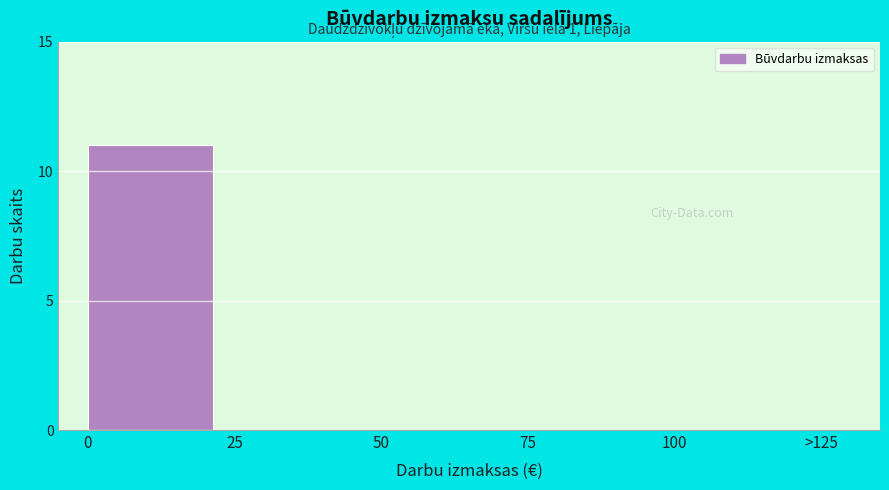

Reading right to left, what are all the values shown in this chart?

100=0	75=0	50=0	25=0	0=11